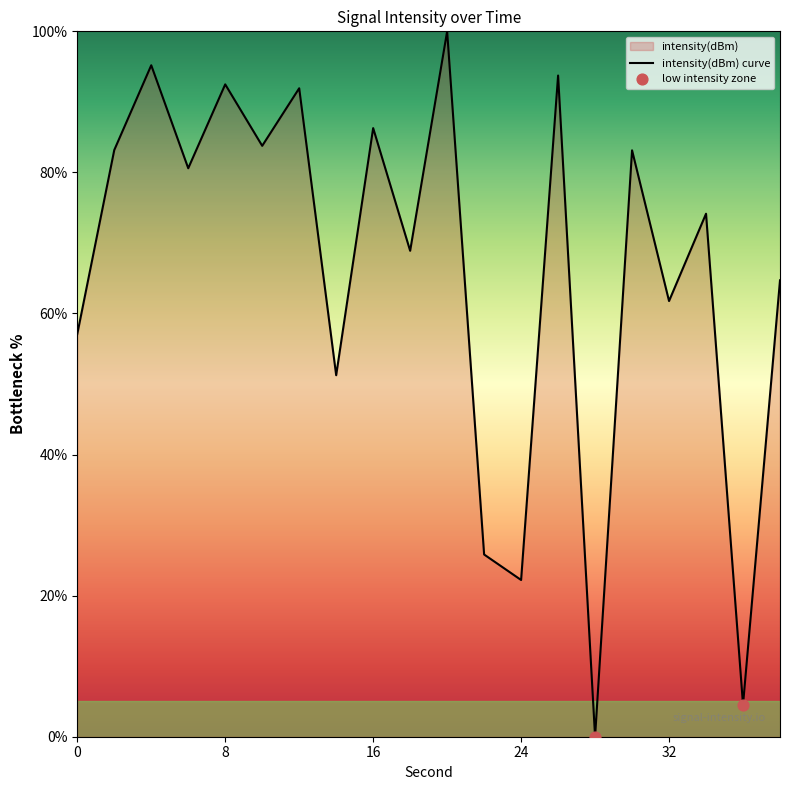

What is the change in value from 0 to 26?

+36.6